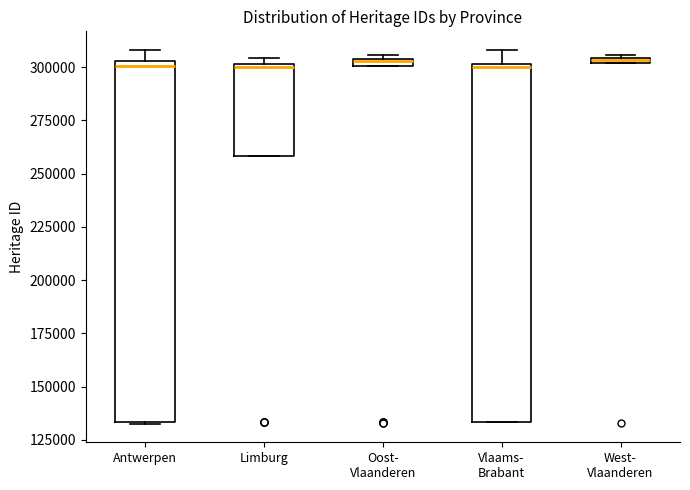

Where is the lower edge of the box for West- Vlaanderen on the y-axis? The values are not printed on the chart, so give them approximately, as read against the axis.

300000